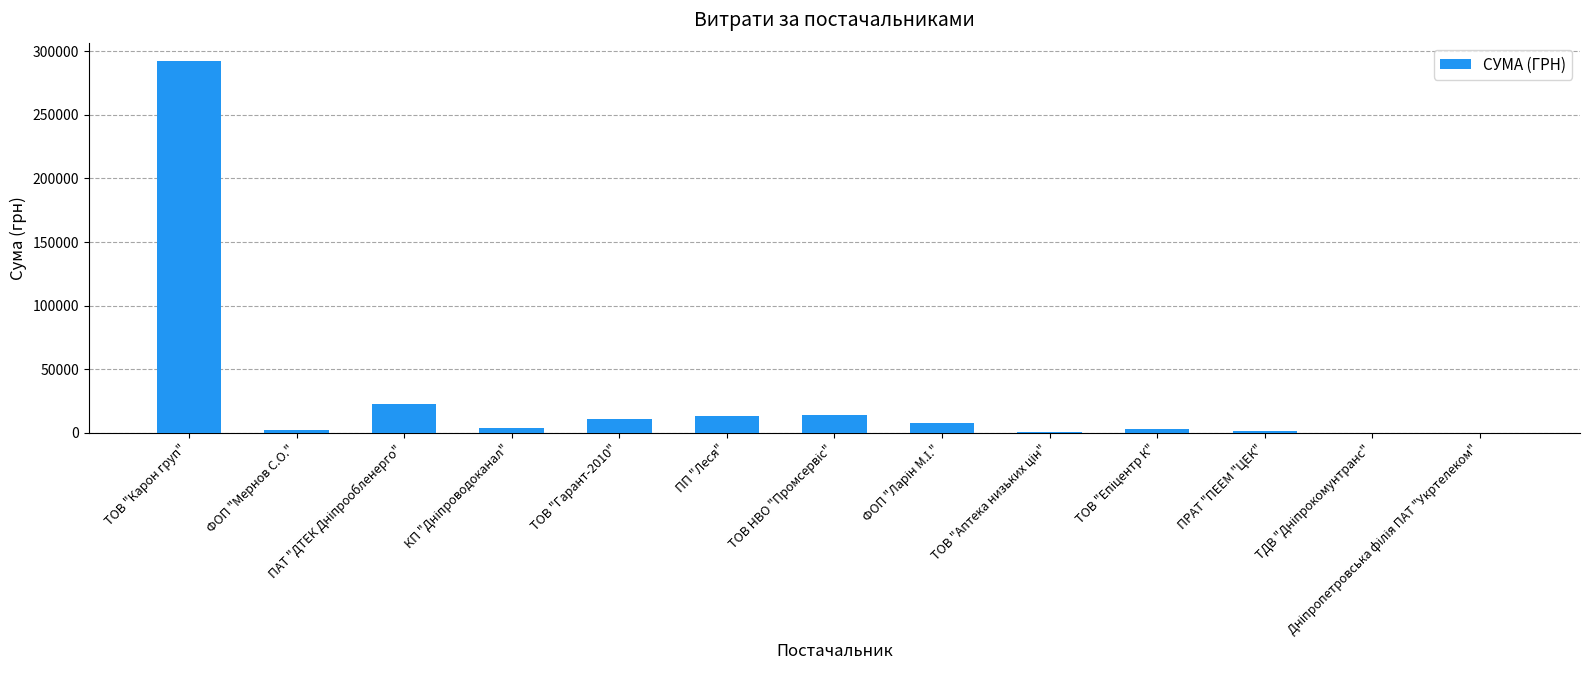

At which category does the chart reach its peak across all series?

ТОВ "Карон груп"